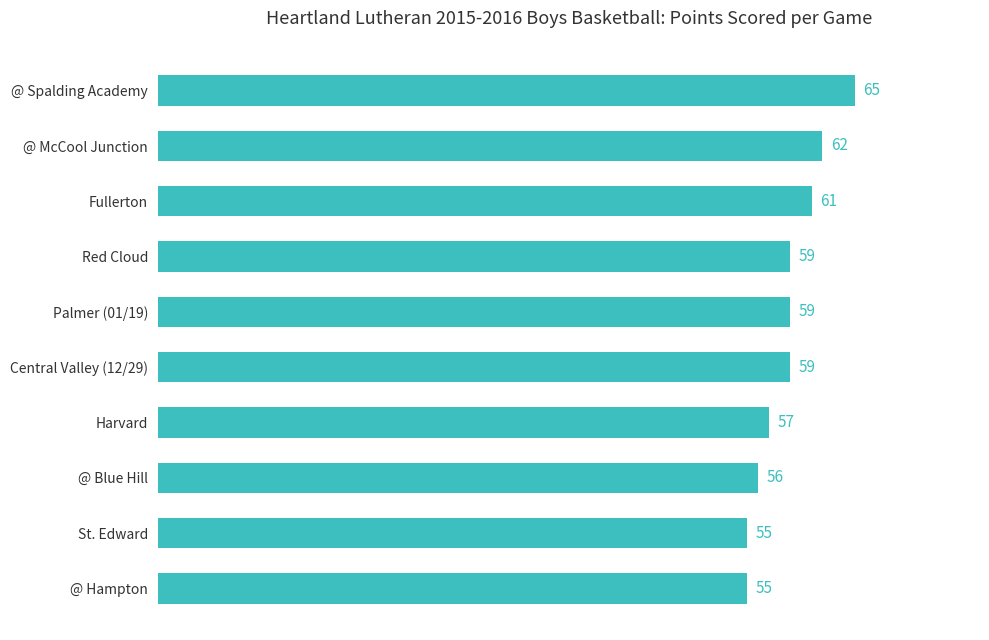

How many series are shown in this chart?

1